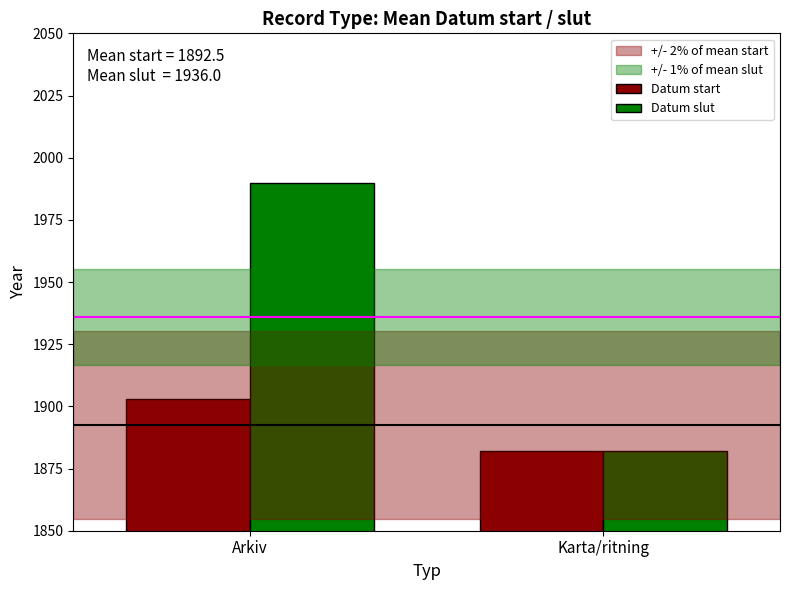

What is the label of the 2nd bar from the right?

Arkiv